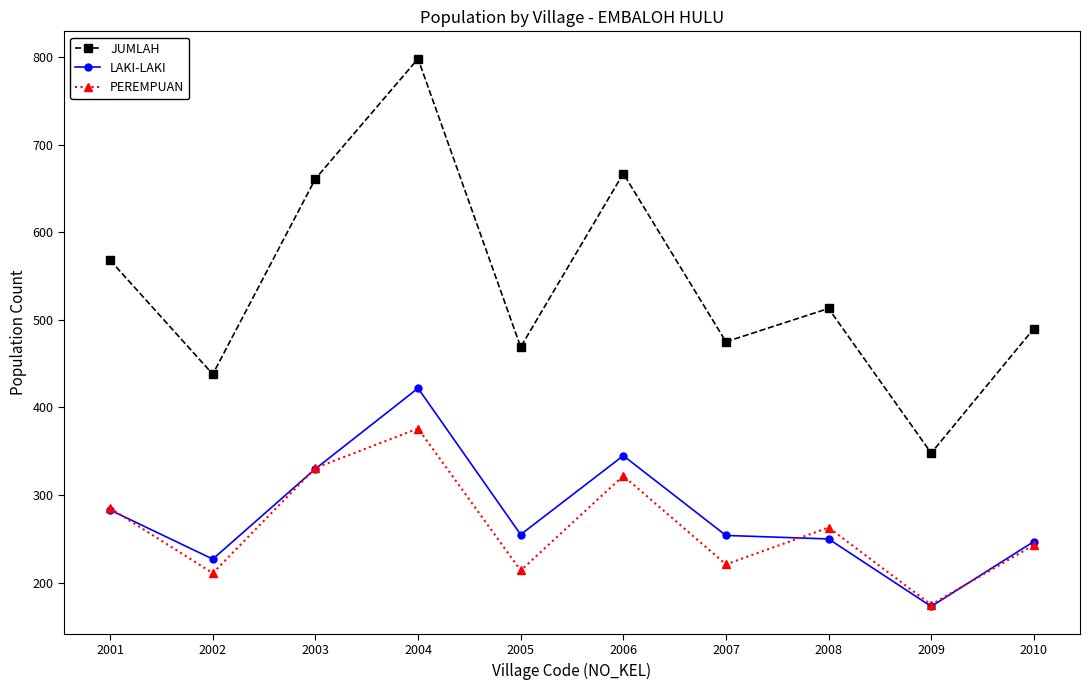

What are all the series names shown in the legend?

JUMLAH, LAKI-LAKI, PEREMPUAN